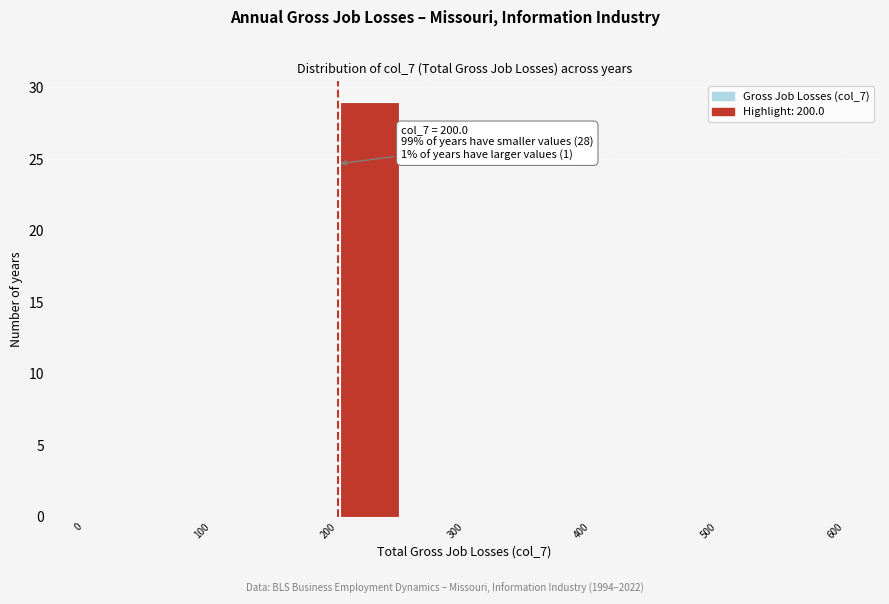

Which range on the x-axis has the tallest bar?

200 to 250